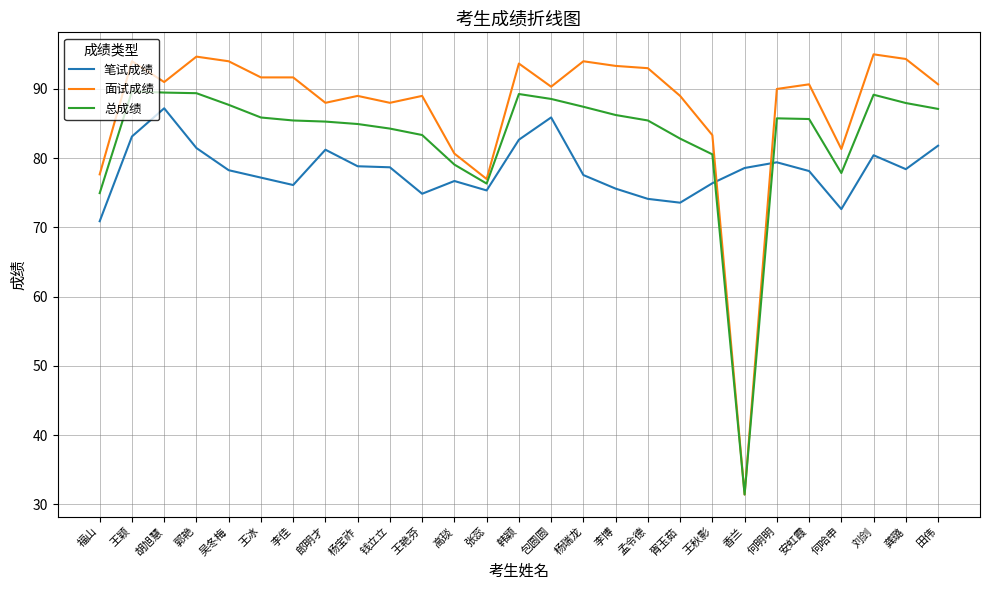

Does the chart have visible grid lines?

Yes